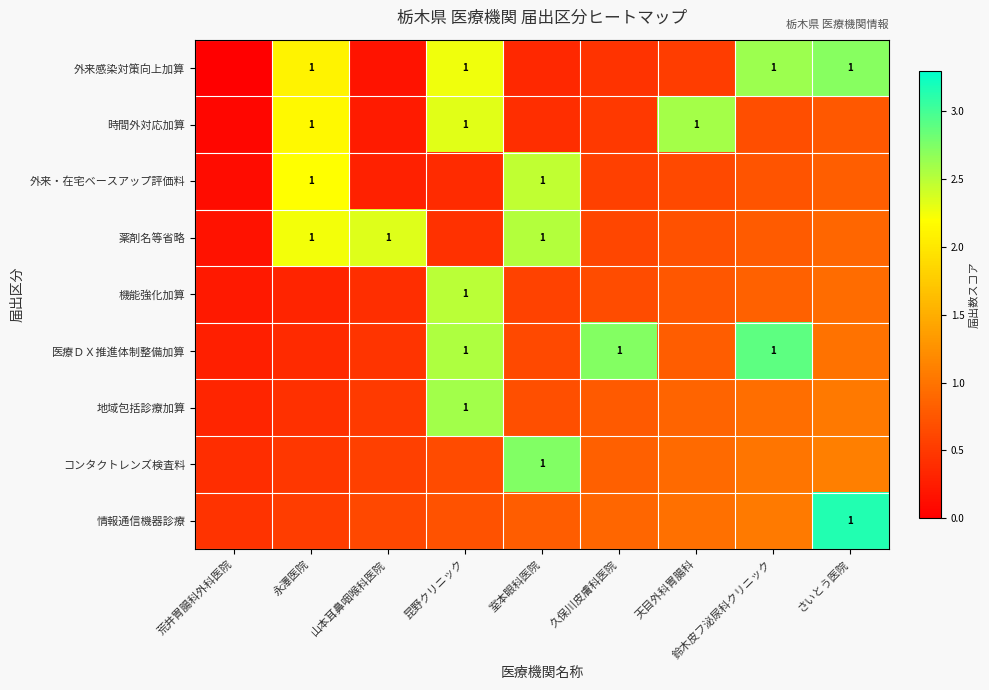

What is the total value across all series at 昆野クリニック?

14.4